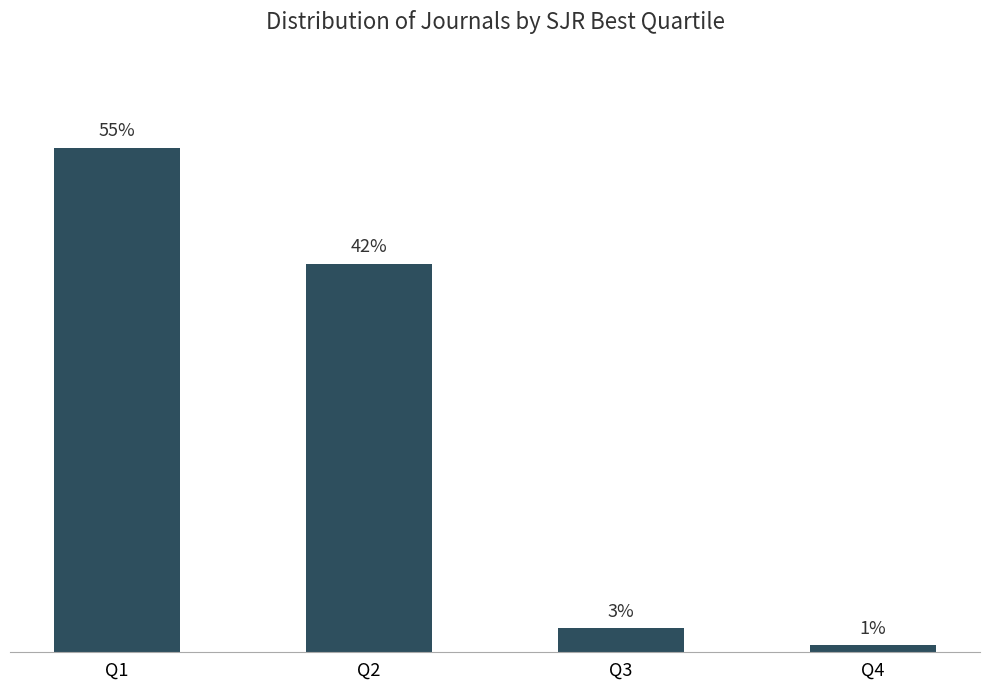

What is the difference between the values at Q1 and Q3?

141